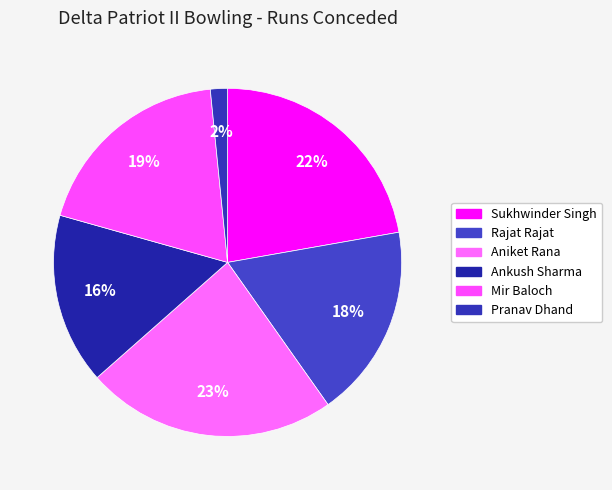

What is the largest slice in the pie chart?

Aniket Rana